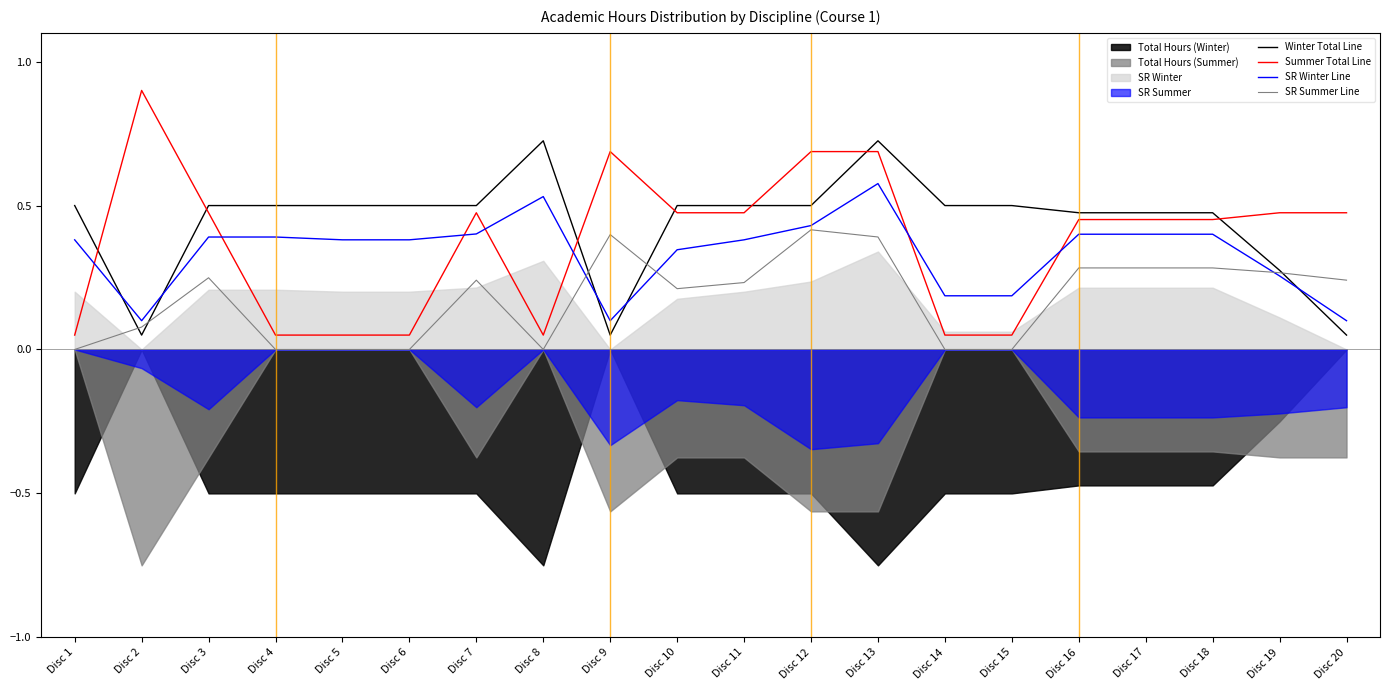

Read the Winter Total Line value at Disc 3.

0.5